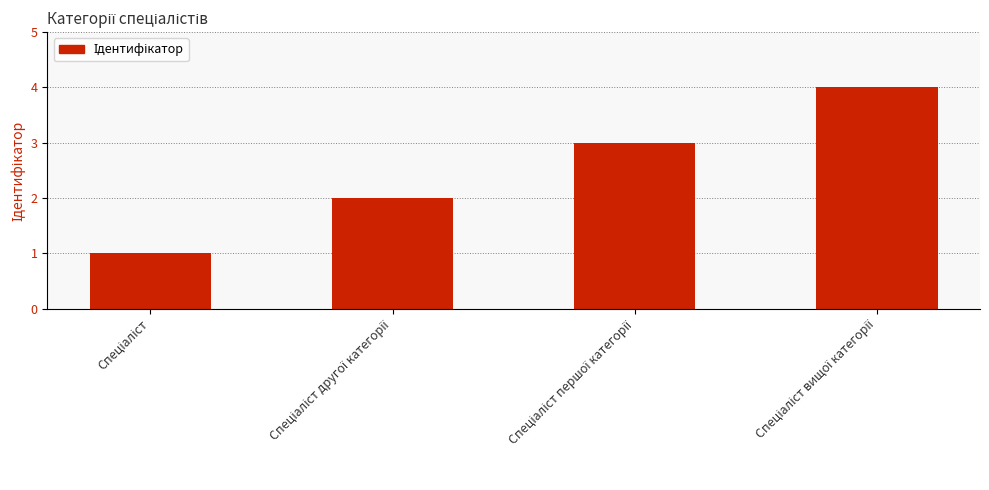

What is the difference between the maximum and minimum values?

3